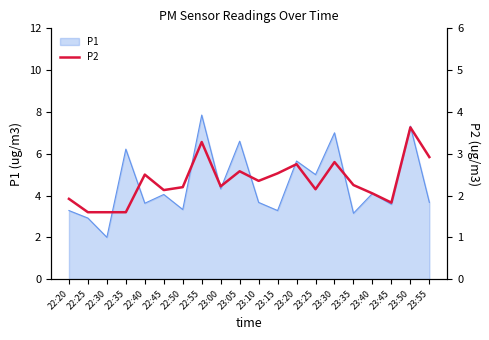

What is the label of the 18th point from the left?

23:45